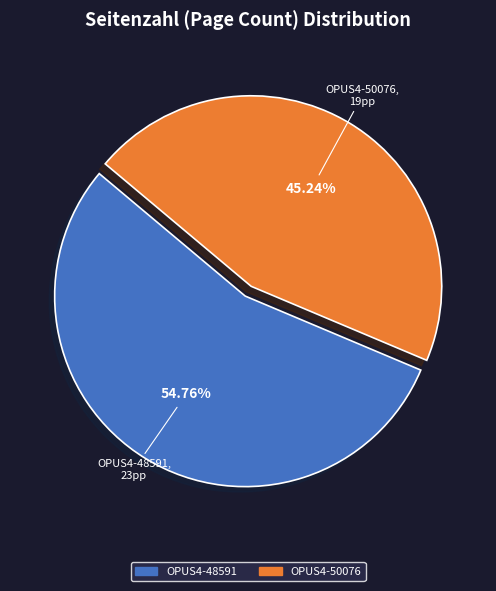

Count the number of slices in the pie.

2